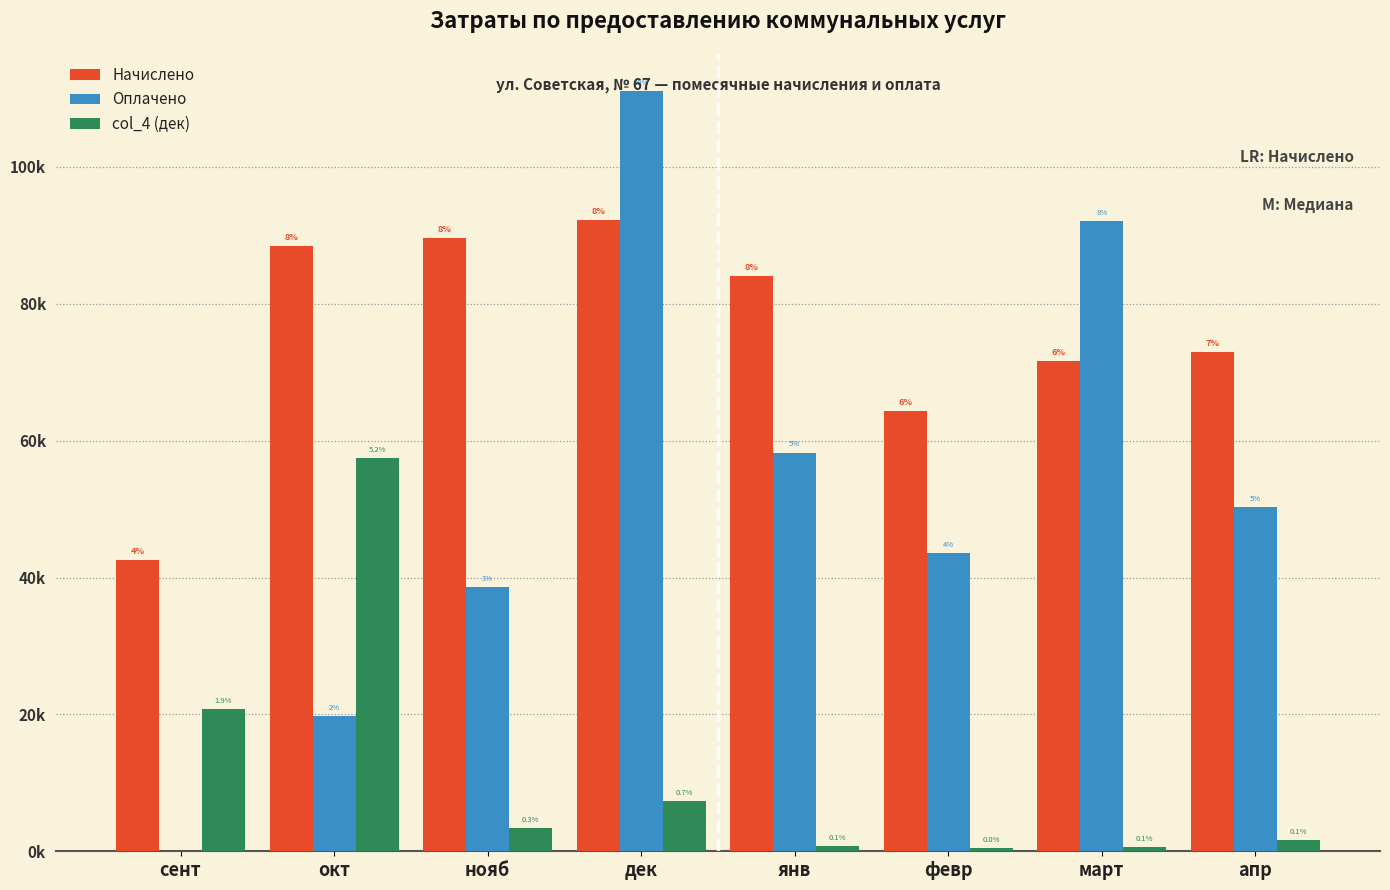

What are all the series names shown in the legend?

Начислено, Оплачено, col_4 (дек)